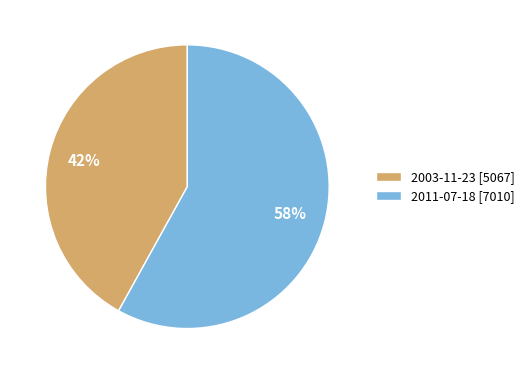

Approximately how many times larger is the value at 2011-07-18 compared to 2003-11-23?

1.4